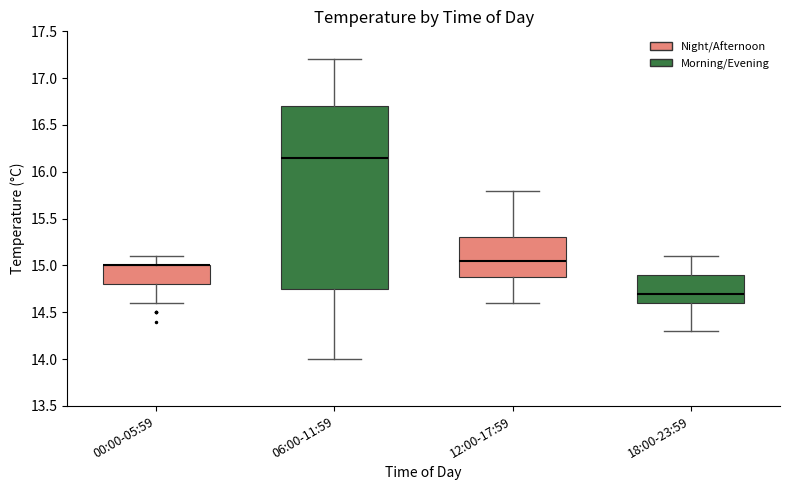

Reading left to right, transcribe this box plot: for each box, give where its median line is, the range the box spans, and where its two whiskers end, as read against the y-axis. The values are not printed on the chart, so give them approximately, as read against the axis.

00:00-05:59: median 15.00 (drawn on the box's upper edge), box 14.80 to 15.00, whiskers 14.60 to 15.10
06:00-11:59: median 16.15, box 14.75 to 16.70, whiskers 14.00 to 17.20
12:00-17:59: median 15.05, box 14.90 to 15.30, whiskers 14.60 to 15.80
18:00-23:59: median 14.70, box 14.60 to 14.90, whiskers 14.30 to 15.10